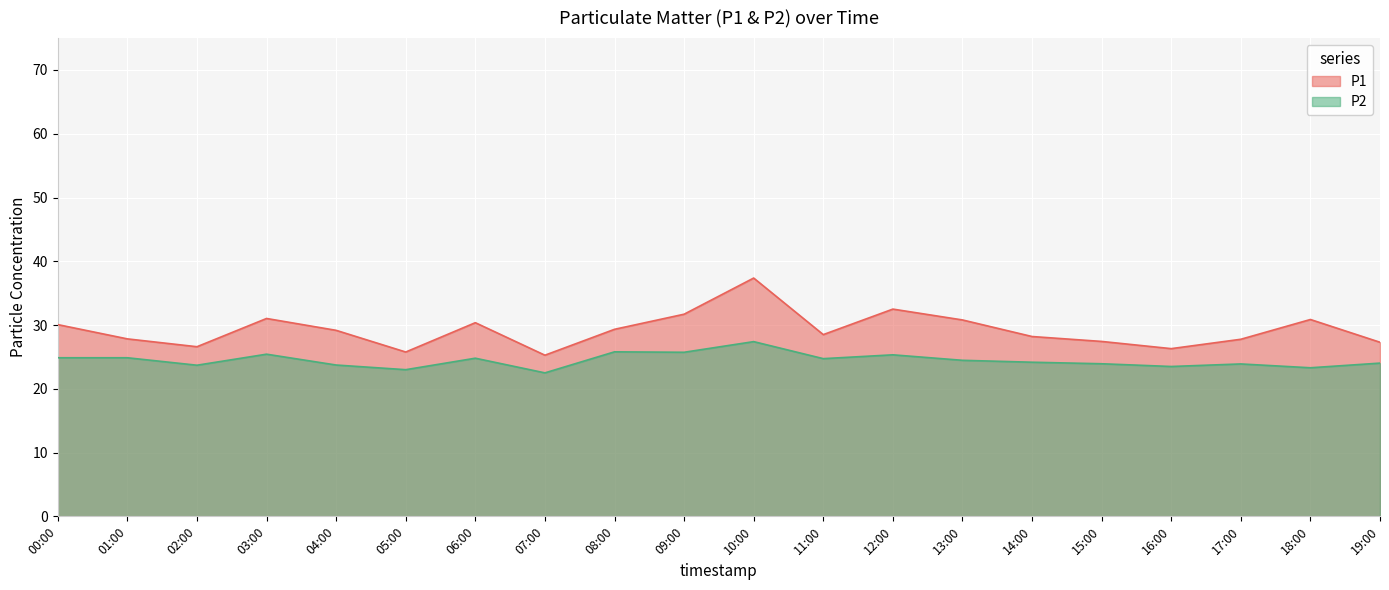

True or false: P2 and P1 intersect in this chart.

False